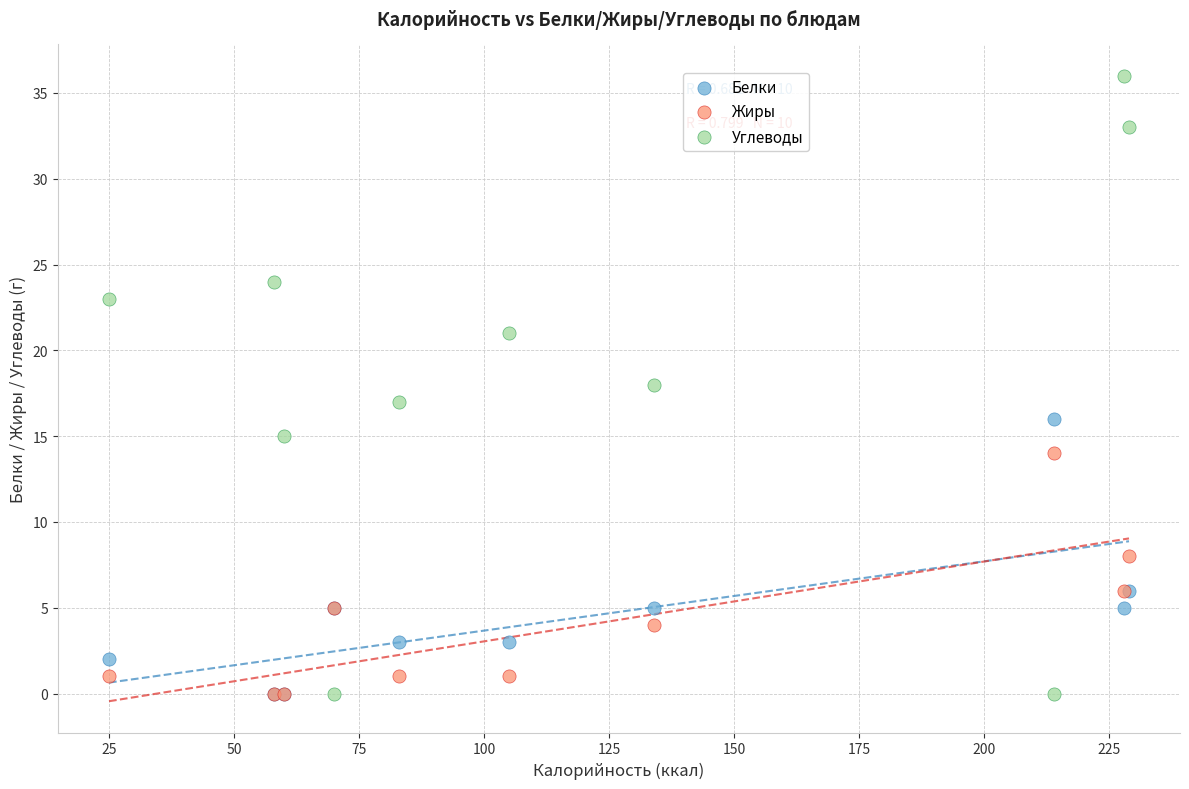

What are all the series names shown in the legend?

Белки, Жиры, Углеводы